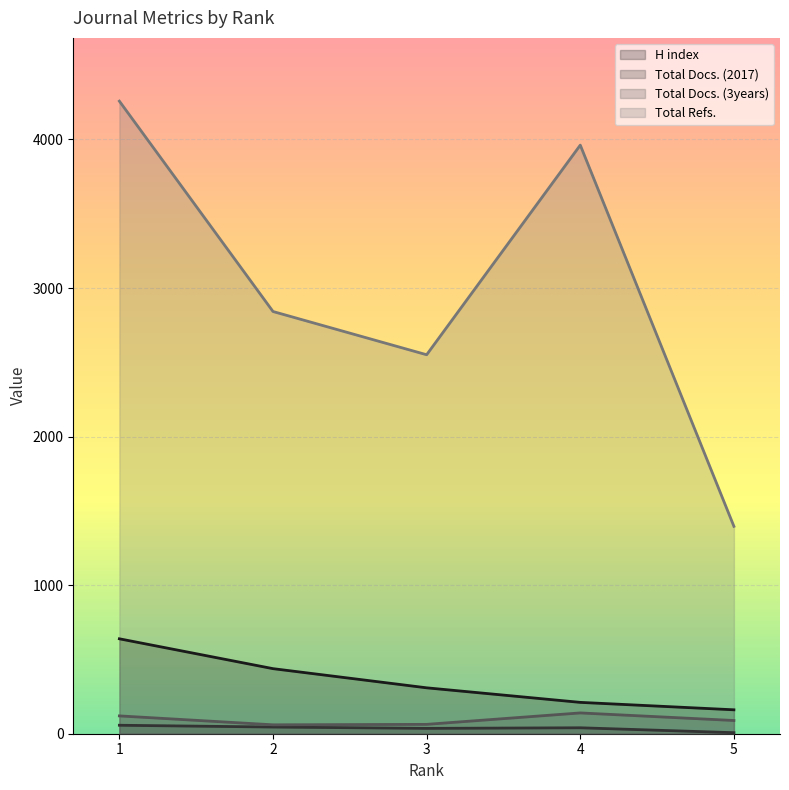

The value of Total Docs. (3years) at 2 is 90. True or false?

False